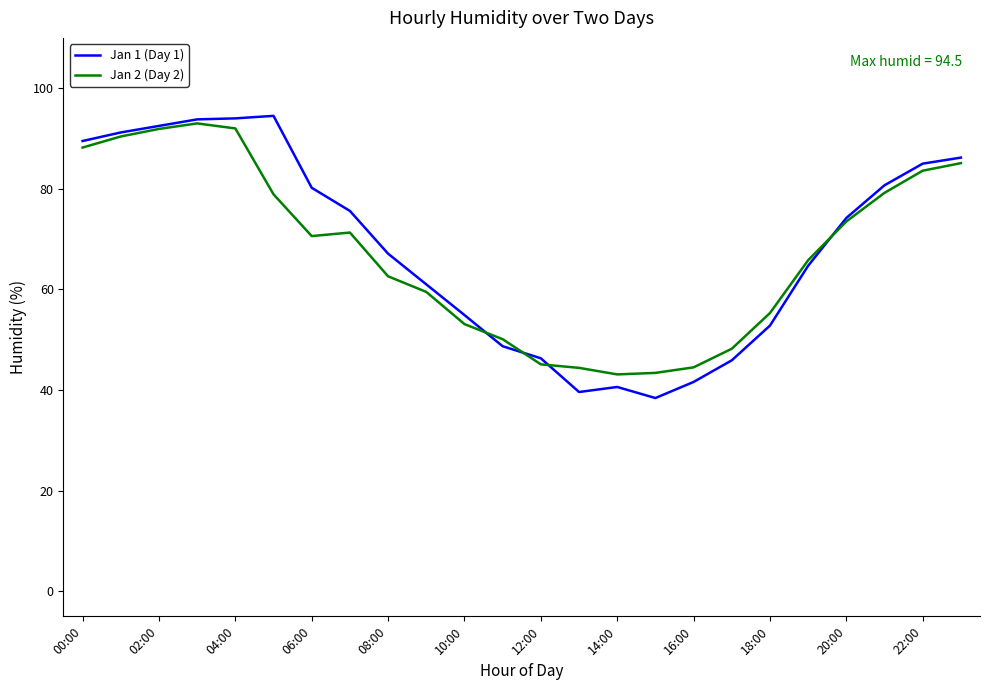

What is the difference between the maximum and minimum values in the Jan 1 (Day 1) series?

56.1